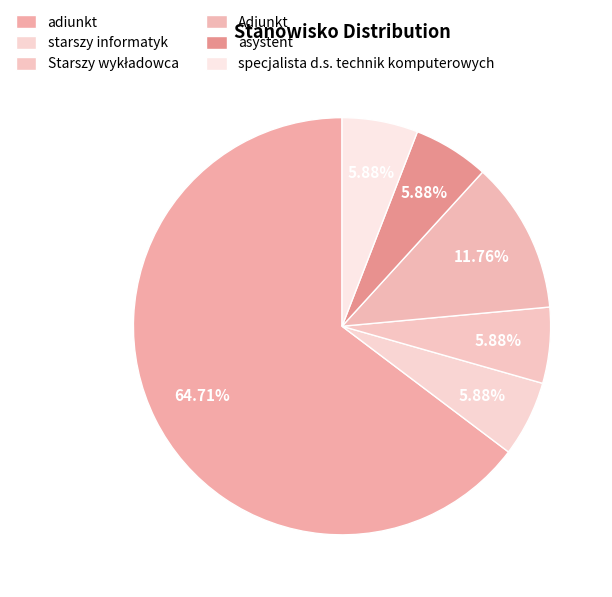

To the nearest percent, what is the difference between the adiunkt and Starszy wykładowca slice percentages?

59%